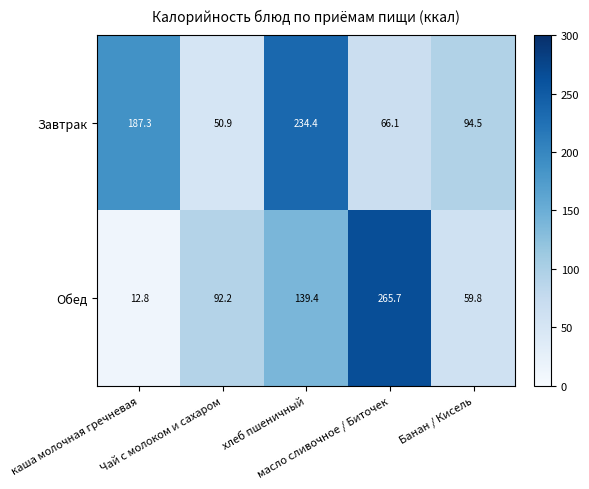

At how many categories does at least one series exceed 91?

5